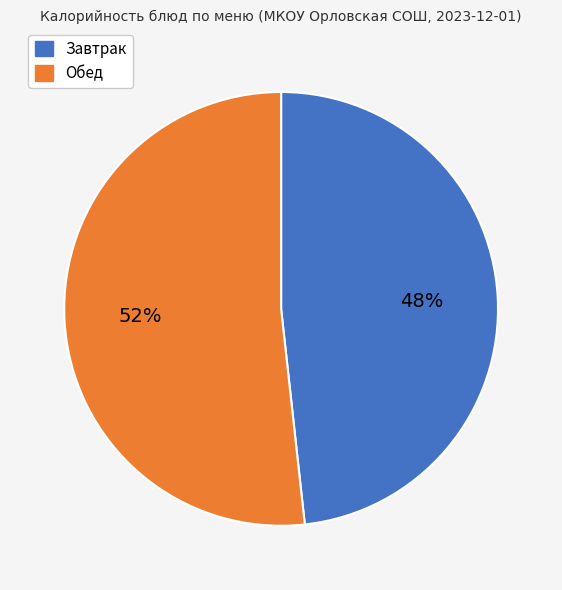

Is there any slice that represents more than half of the pie?

Yes